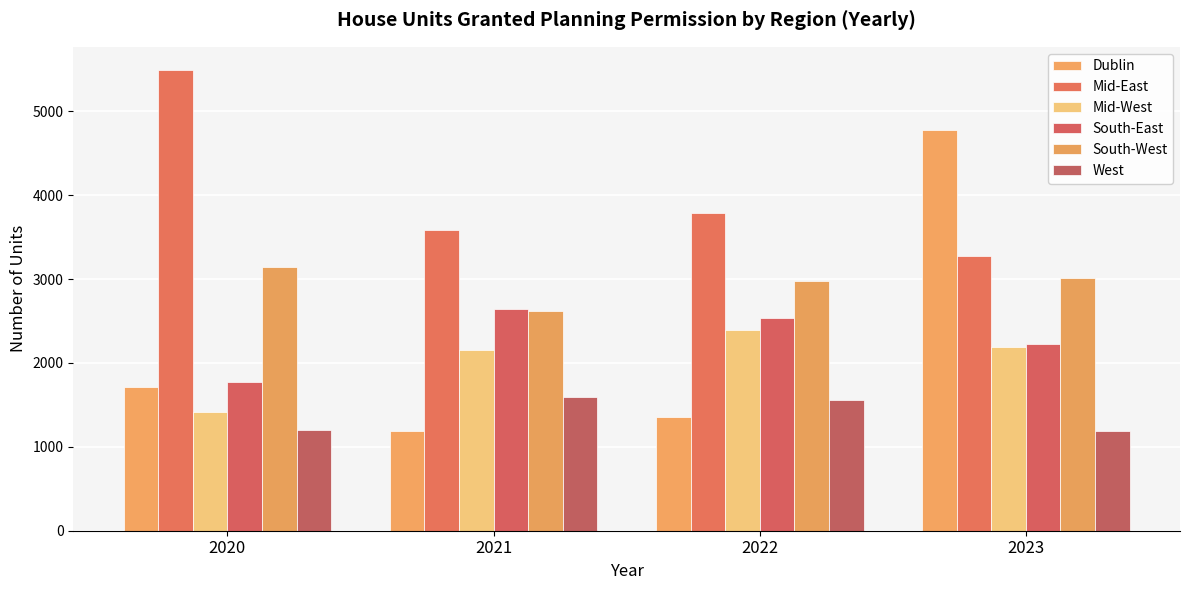

At which category does the chart reach its minimum across all series?

2023